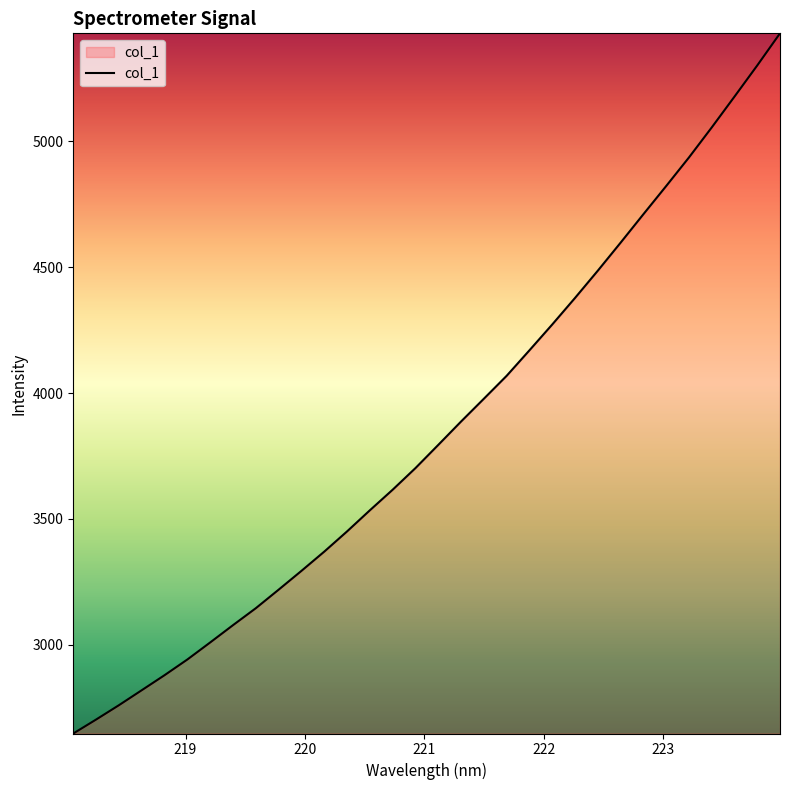

What is the smallest value displayed?

2647.7